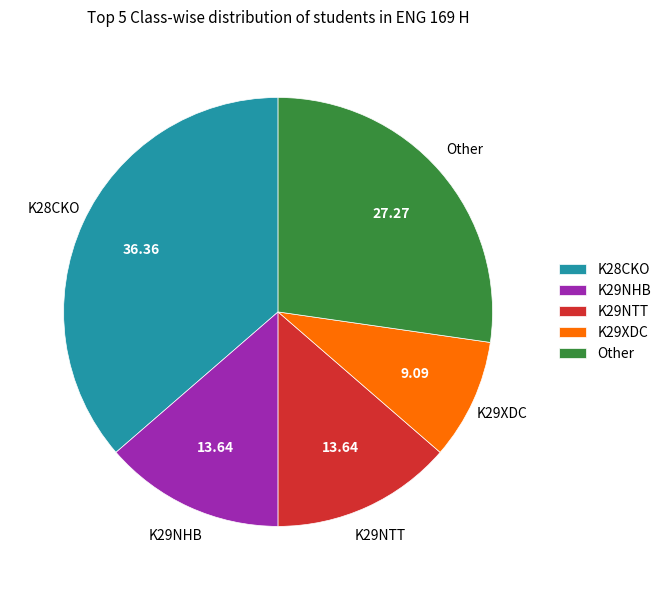

Is Other the majority of the pie?

No